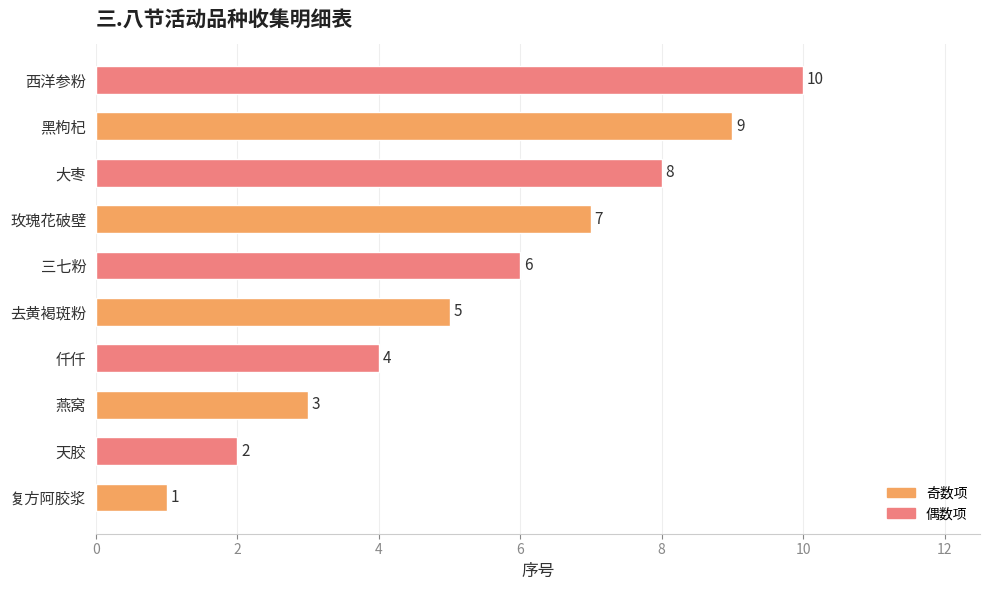

Where is the data nearest to the value 5?

去黄褐斑粉